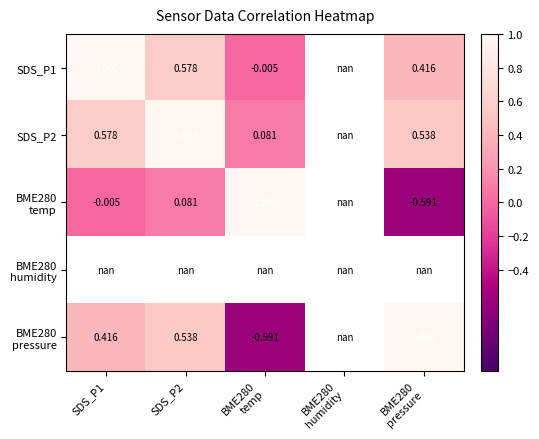

Which has a higher value, BME280
pressure or SDS_P1?

SDS_P1